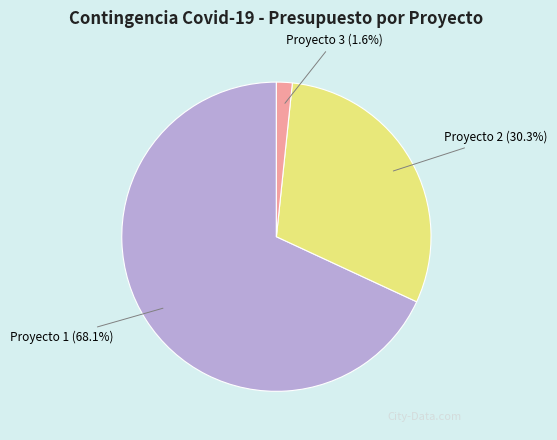

Between Proyecto 2 (30.3%) and Proyecto 1 (68.1%), which is larger?

Proyecto 1 (68.1%)